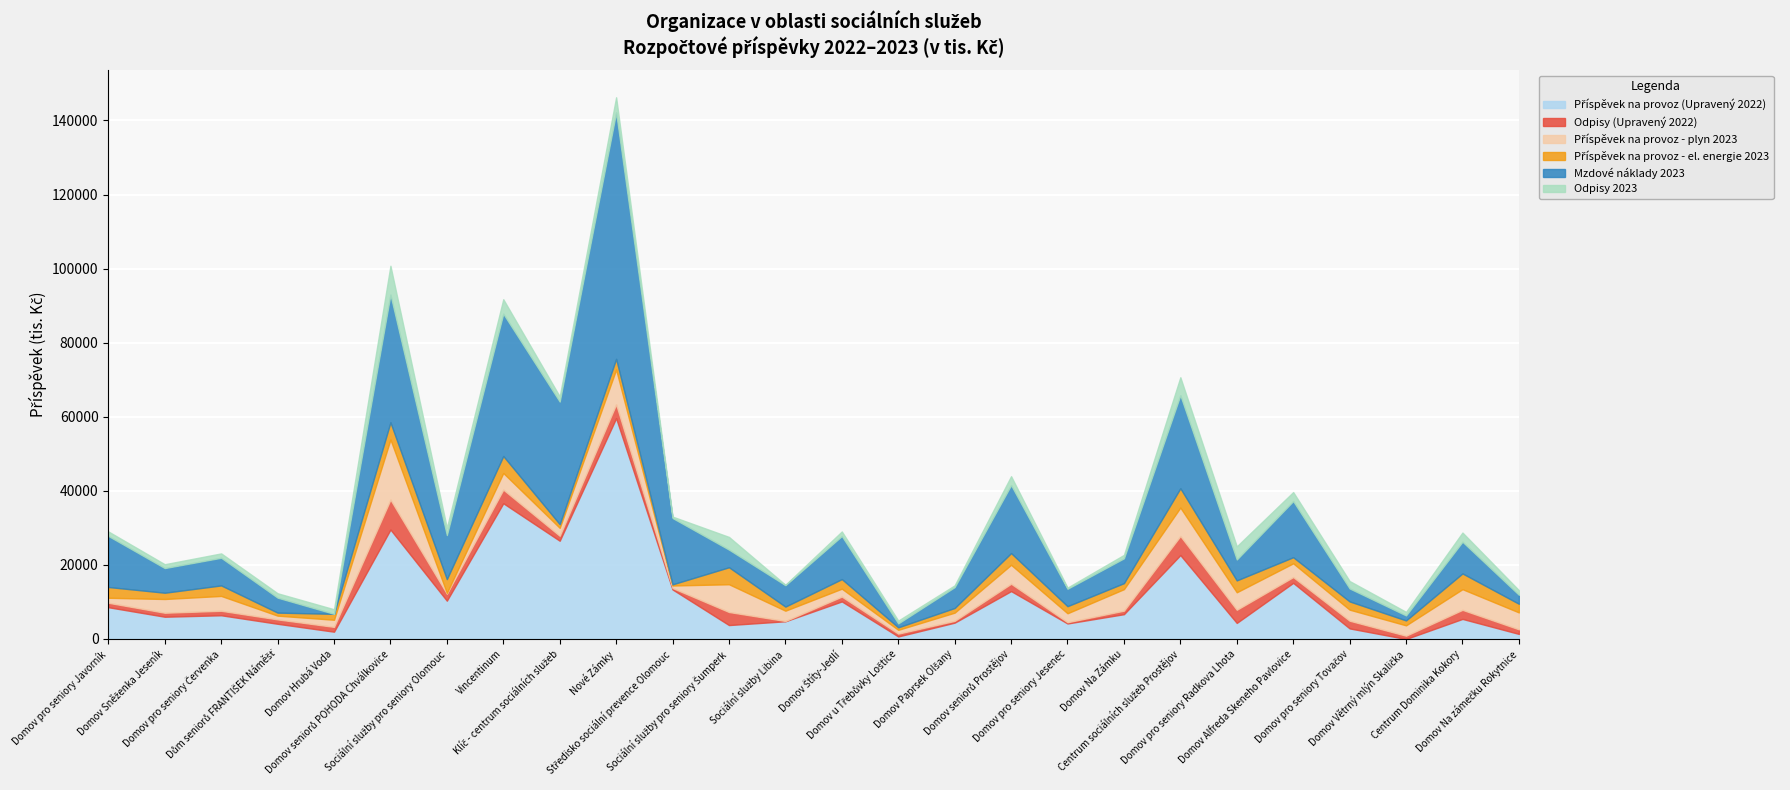

Where is the first local minimum for Příspěvek na provoz (Upravený 2022)?

Domov Sněženka Jeseník